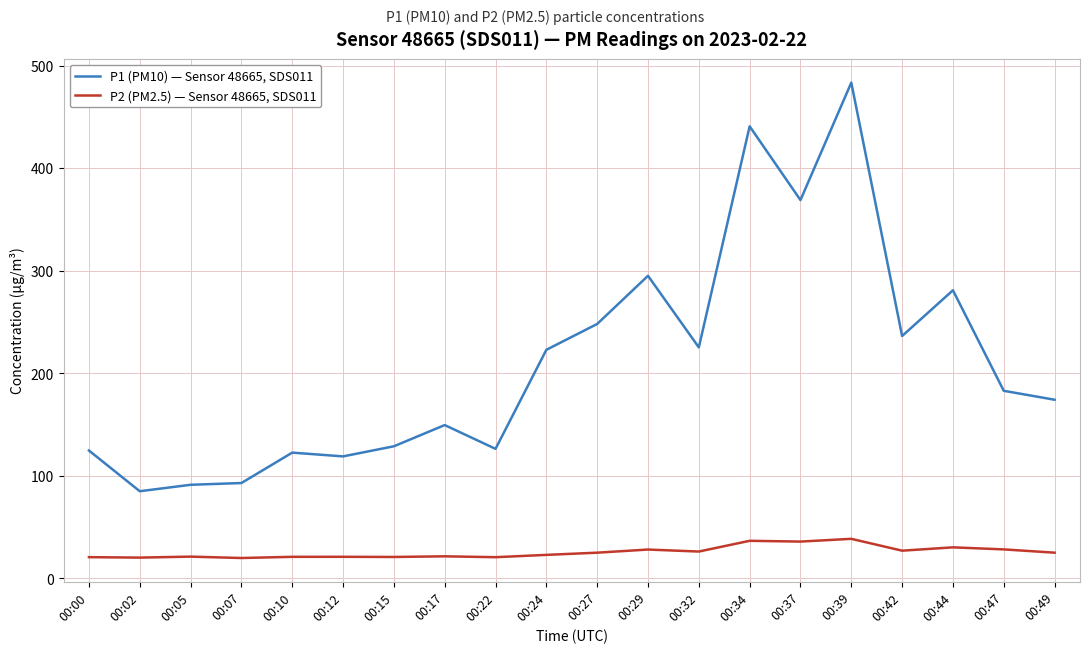

What is the difference between the P2 (PM2.5) — Sensor 48665, SDS011 values at 00:07 and 00:34?

16.8